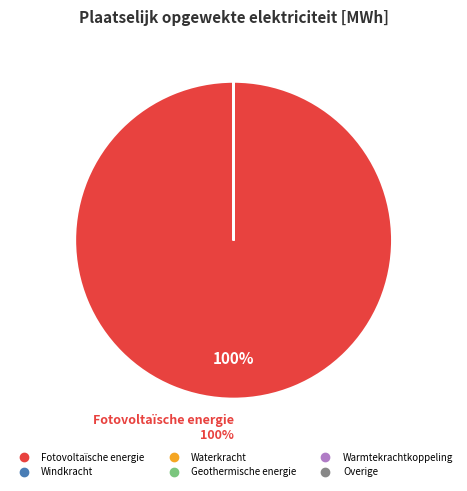

Does Fotovoltaïsche energie account for over 50% of the chart?

Yes